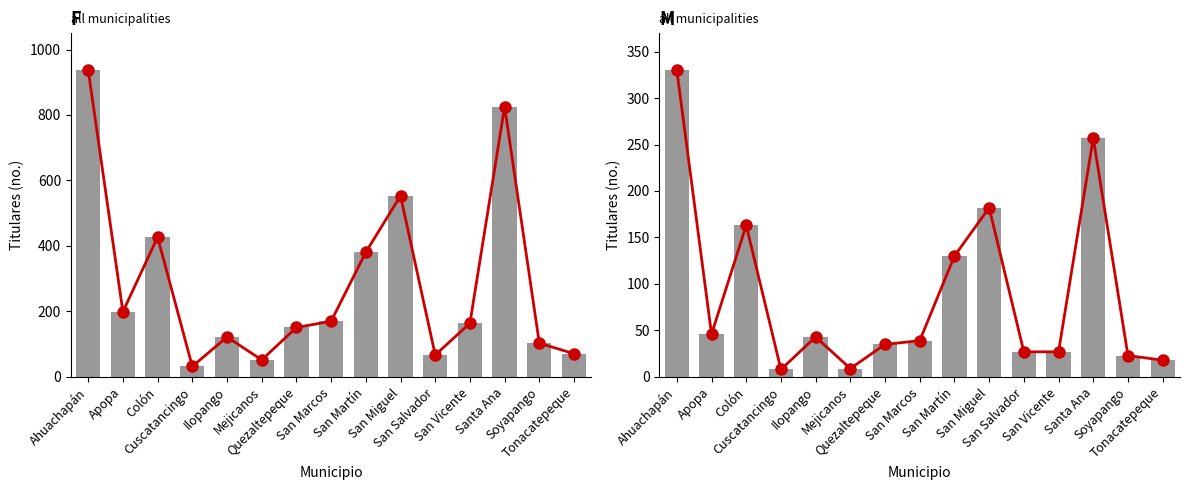

At Cuscatancingo, list the series in order from smallest to largest.

M (line), M, F (line), F